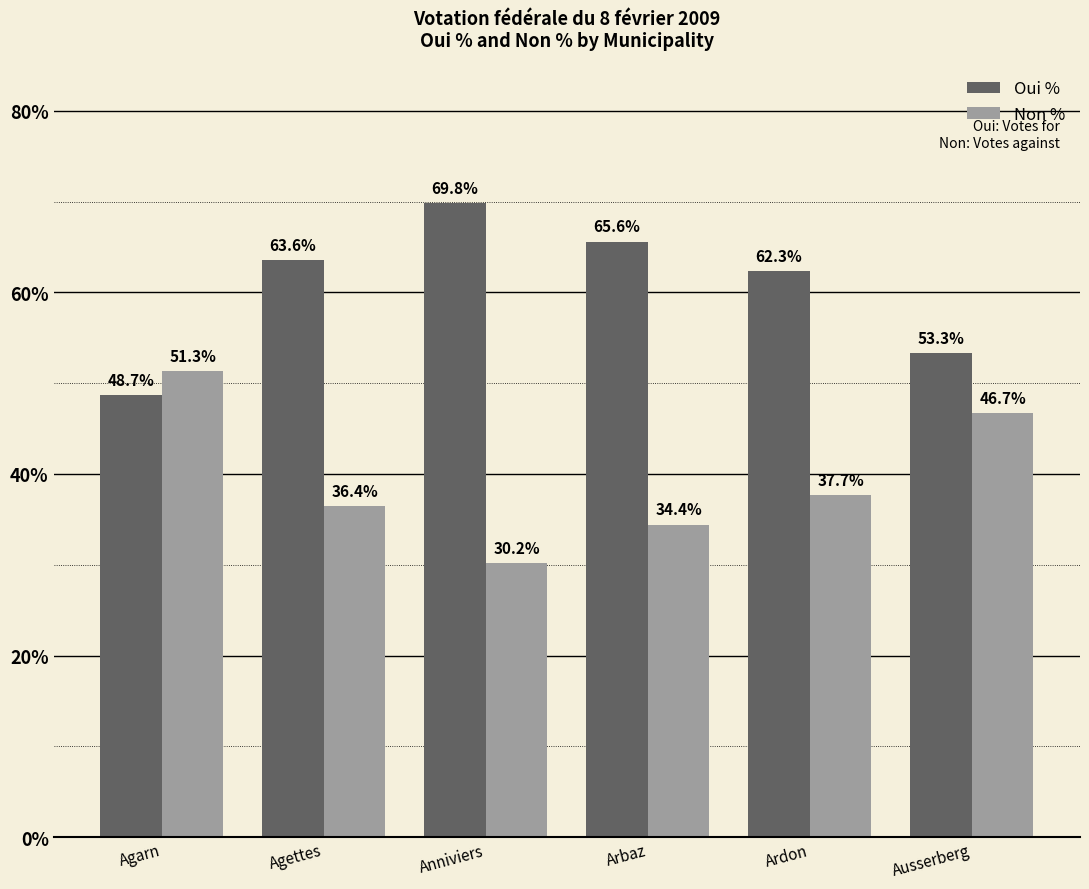

What is the value of the Non % bar at the 5th from the left?

37.7